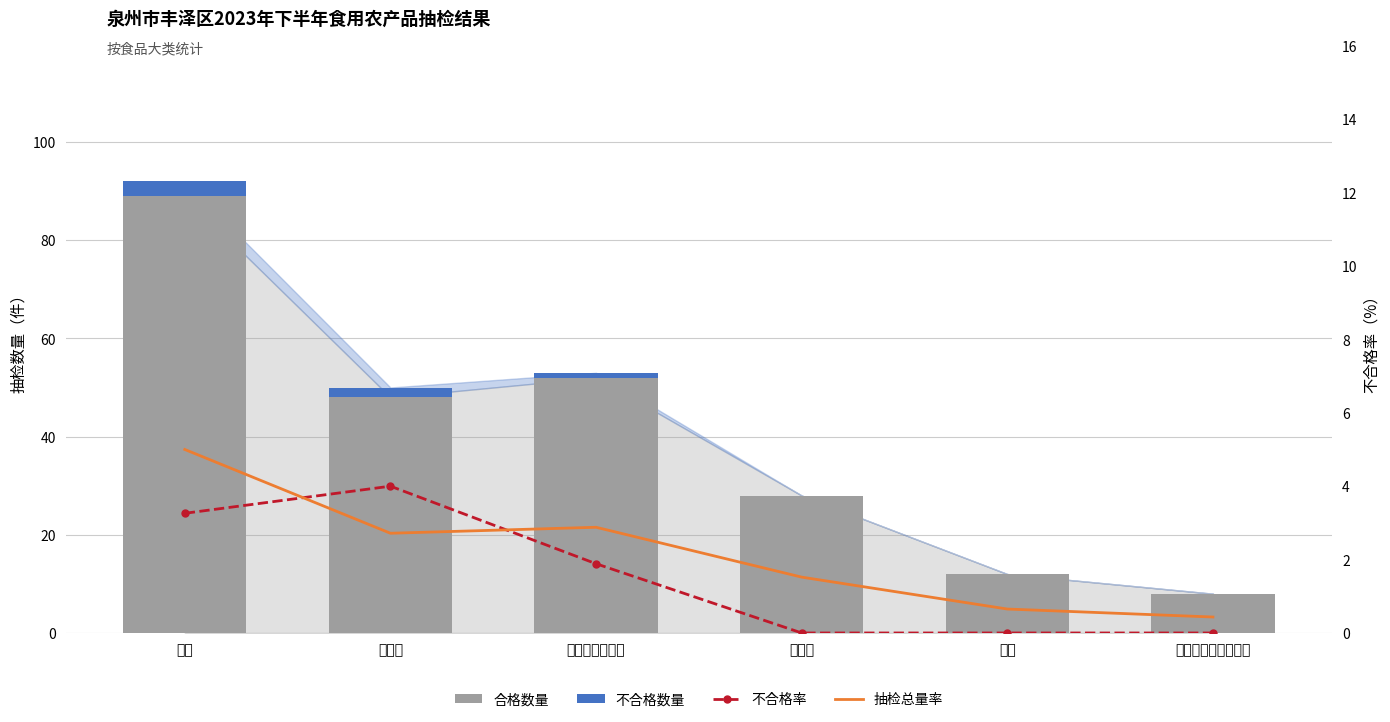

Which series has the largest range (max minus min)?

合格数量